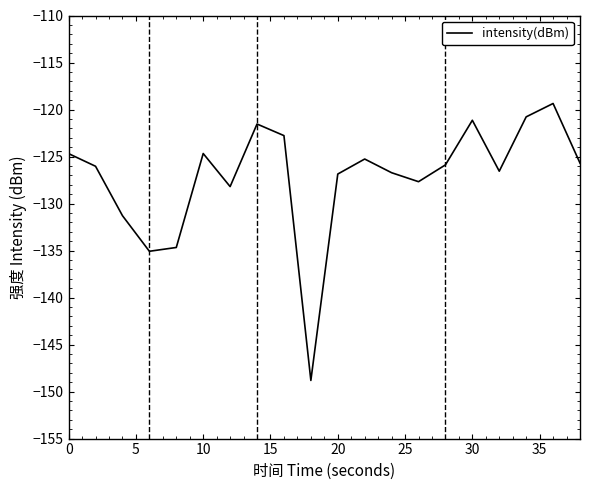

What is the difference between the maximum and minimum values?

29.5